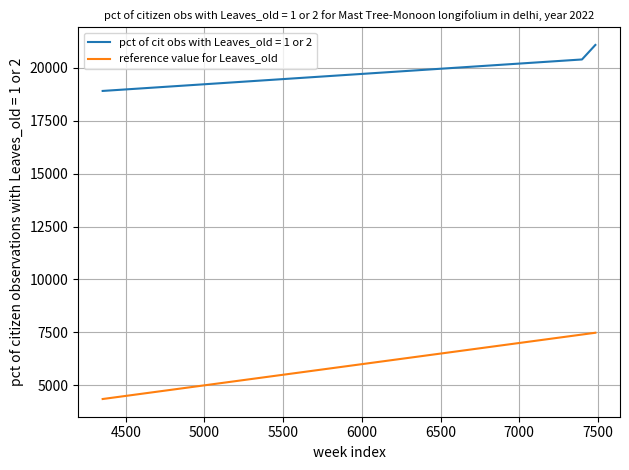

List the series in order of their peak value, highest first.

pct of cit obs with Leaves_old = 1 or 2, reference value for Leaves_old